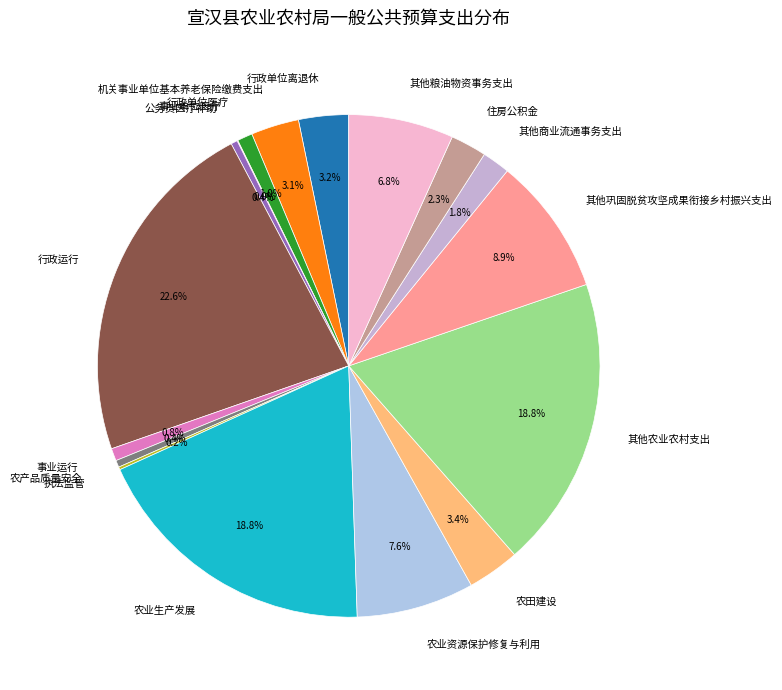

Is there any slice that represents more than half of the pie?

No